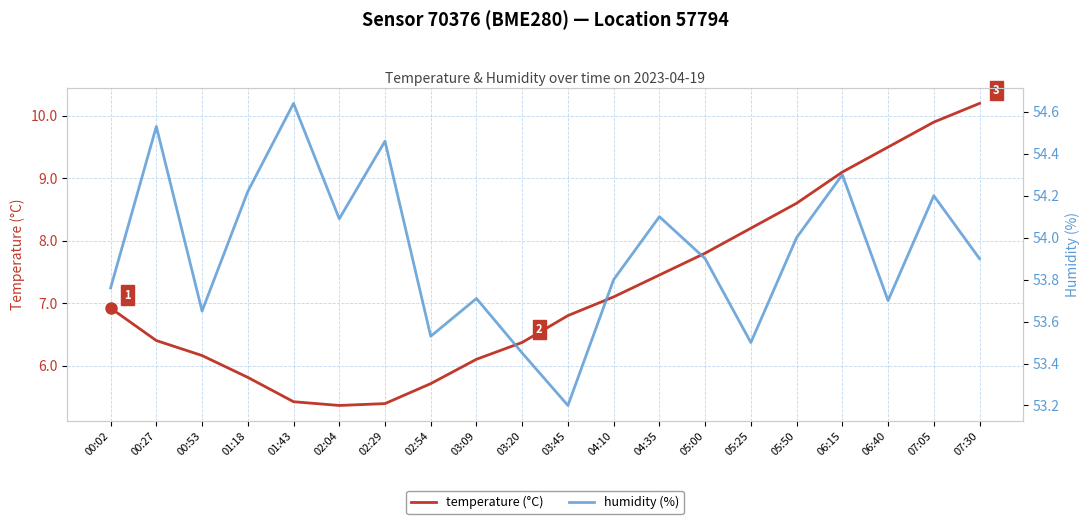

List the labels in order of humidity (%) value, largest first.

01:43, 00:27, 02:29, 06:15, 01:18, 07:05, 04:35, 02:04, 05:50, 05:00, 07:30, 04:10, 00:02, 03:09, 06:40, 00:53, 02:54, 05:25, 03:20, 03:45